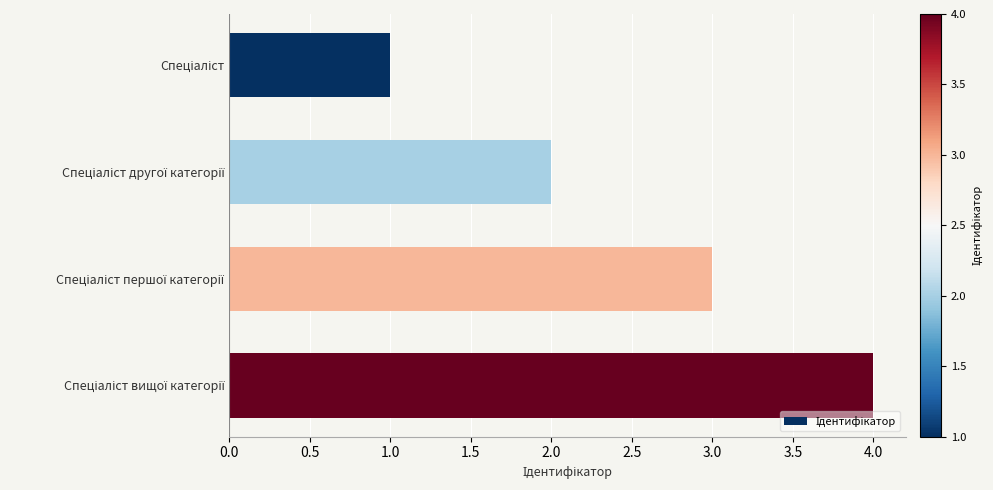

What is the difference between the maximum and minimum values?

3